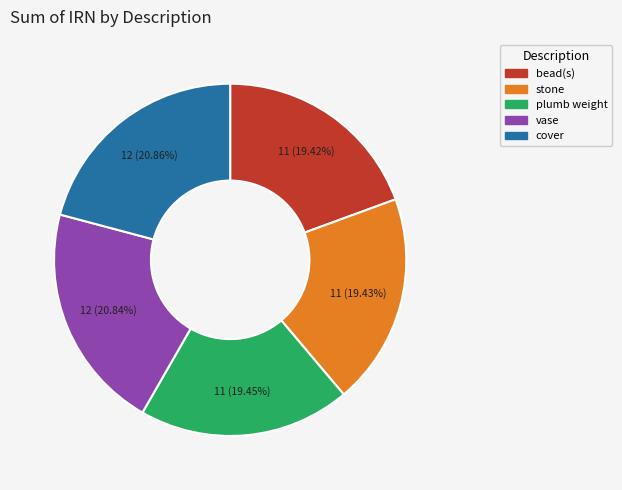

Does cover account for over 50% of the chart?

No